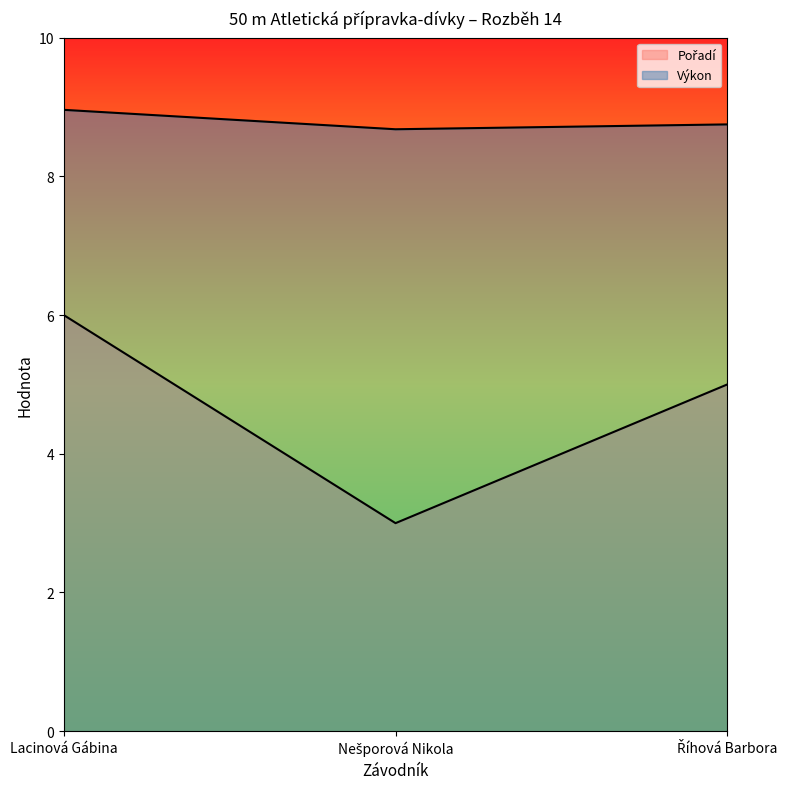

What is the minimum value shown in the chart?

3.0